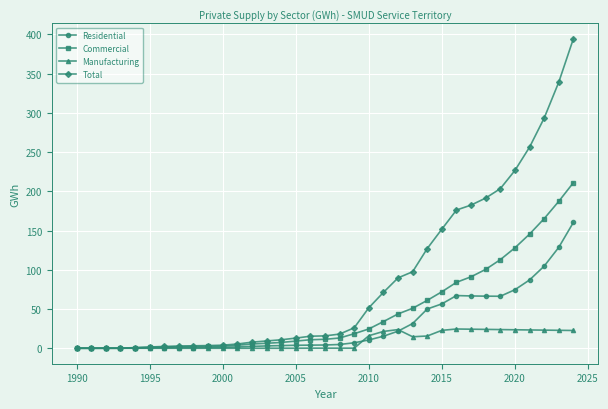

What is the value of the Commercial point at the 33rd from the left?

165.1